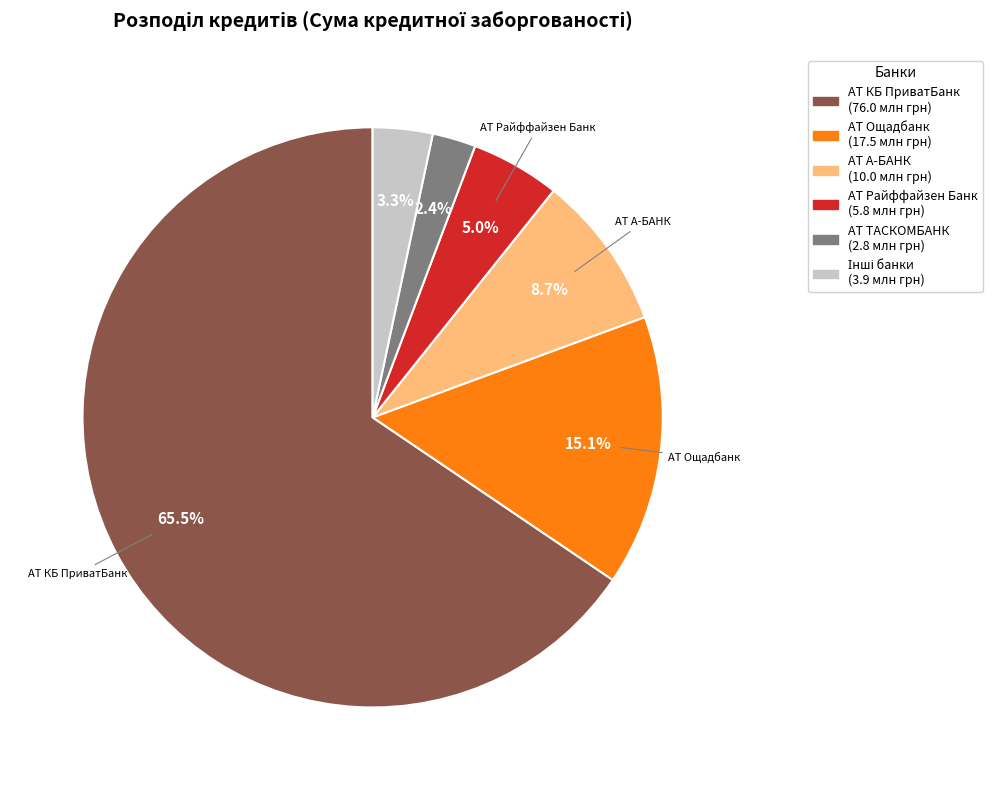

How many slices are in this pie chart?

6